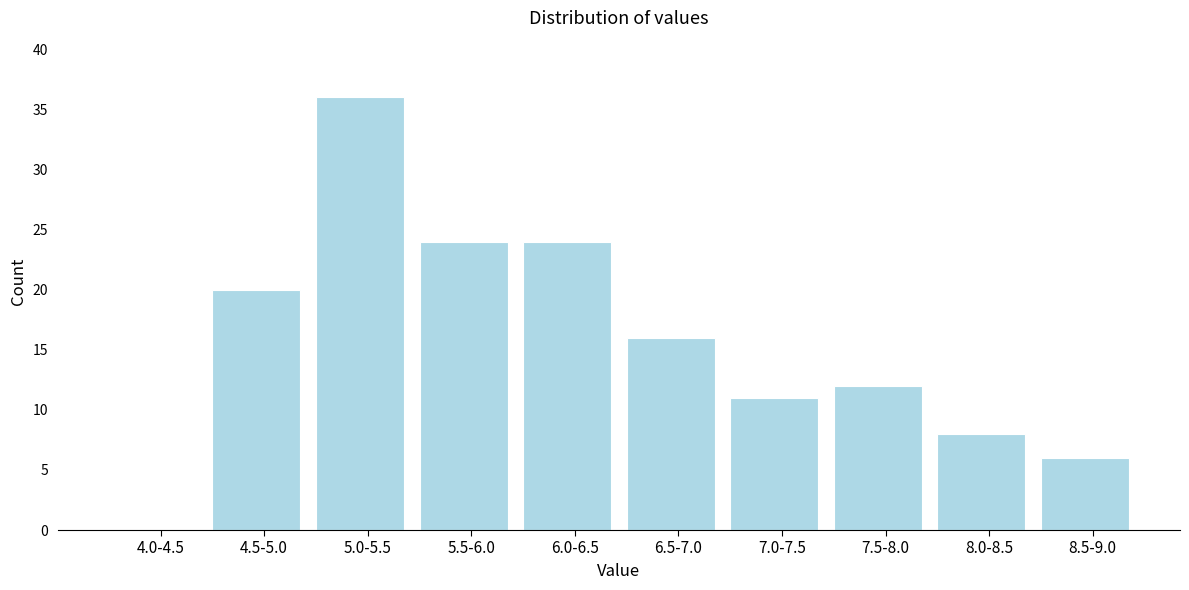

Reading right to left, list all the values displayed in this chart.

8.5-9.0=6	8.0-8.5=8	7.5-8.0=12	7.0-7.5=11	6.5-7.0=16	6.0-6.5=24	5.5-6.0=24	5.0-5.5=36	4.5-5.0=20	4.0-4.5=0